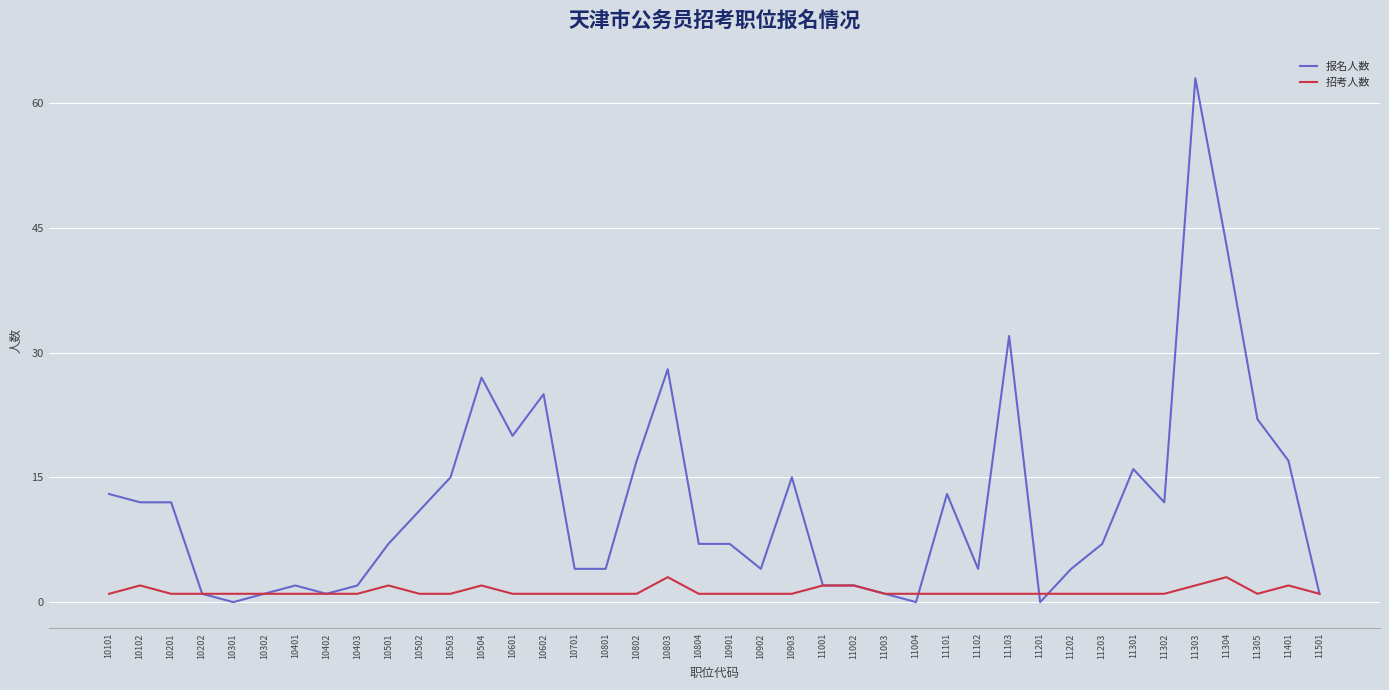

Which series has the largest range (max minus min)?

报名人数